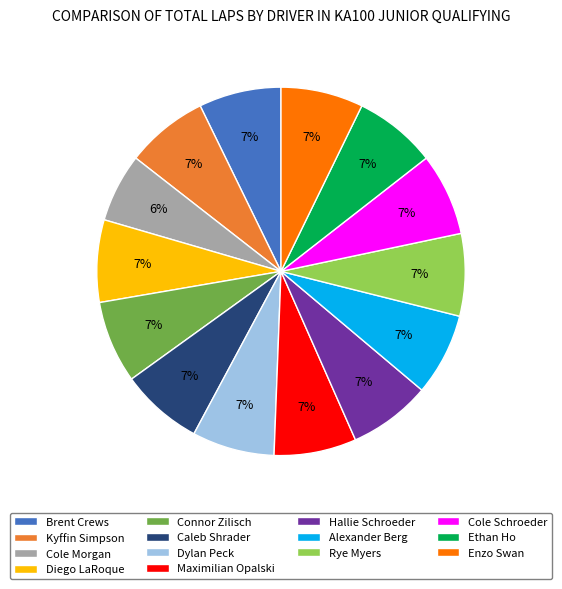

Do Hallie Schroeder and Cole Schroeder together represent more than half of the pie?

No